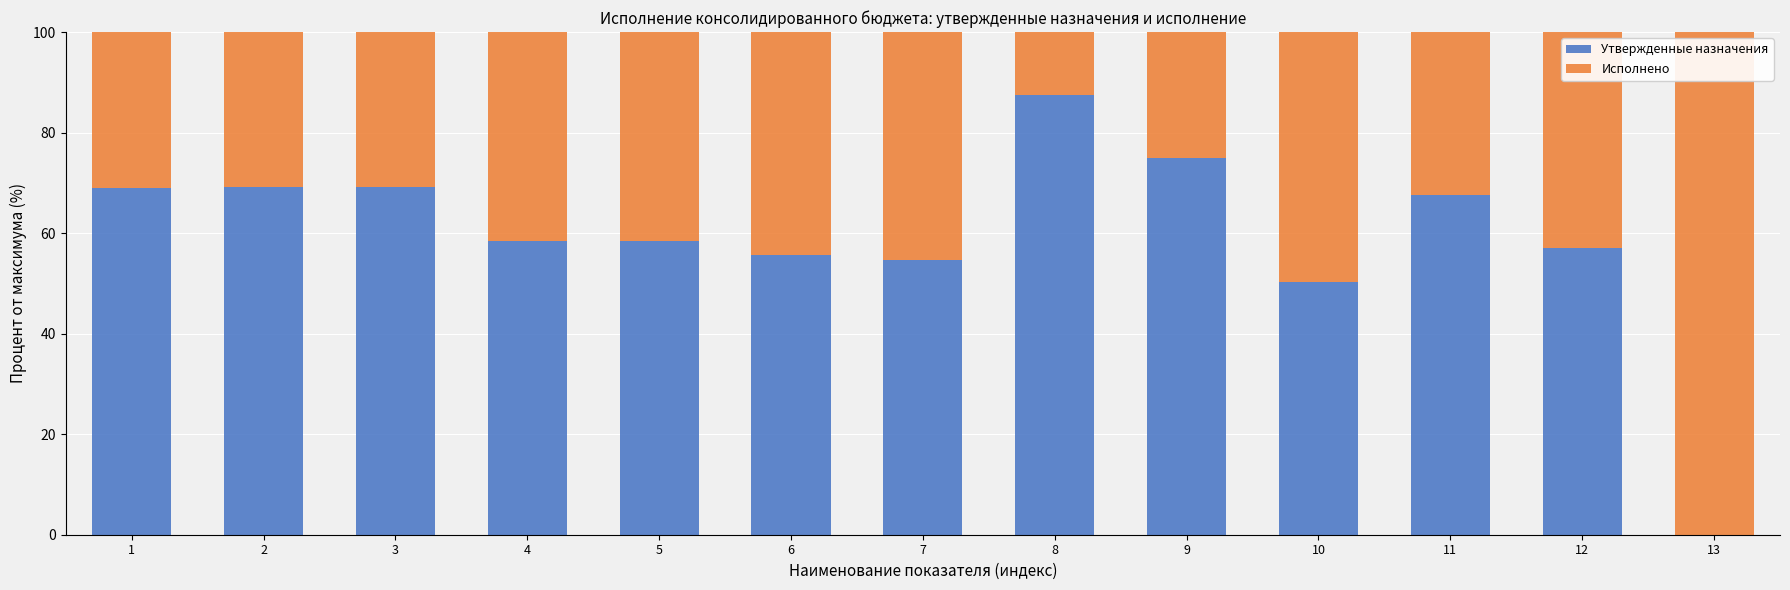

The value of Утвержденные назначения at 10 is 50.3. True or false?

True